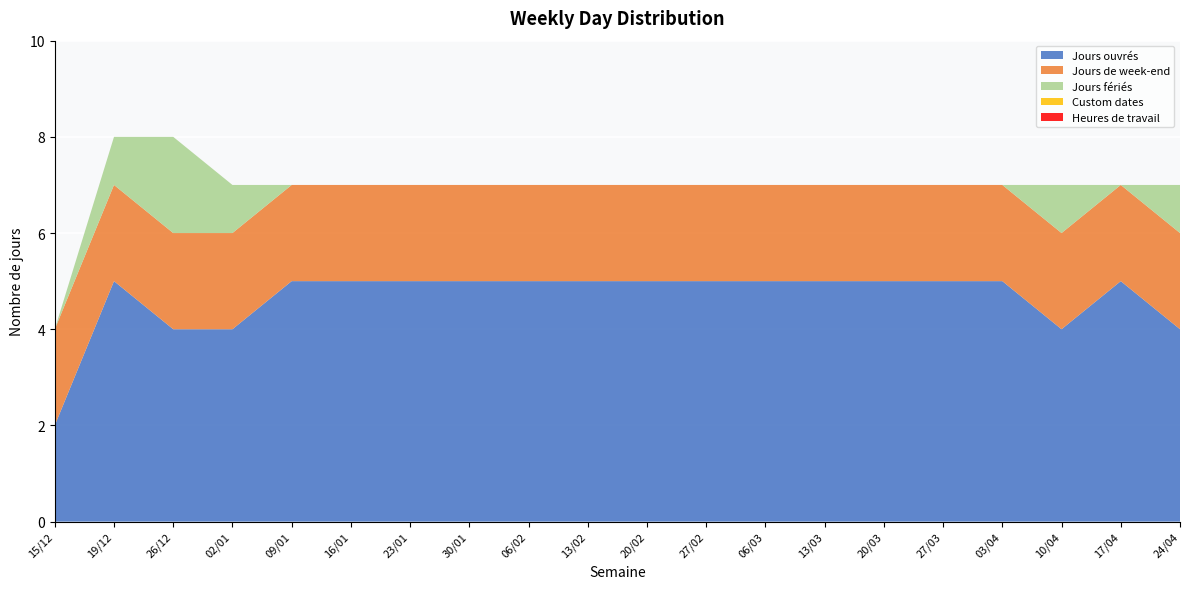

Reading left to right, extract all data points from this chart.

Jours ouvrés: 2	5	4	4	5	5	5	5	5	5	5	5	5	5	5	5	5	4	5	4
Jours de week-end: 2	2	2	2	2	2	2	2	2	2	2	2	2	2	2	2	2	2	2	2
Jours fériés: 0	1	2	1	0	0	0	0	0	0	0	0	0	0	0	0	0	1	0	1
Custom dates: 0	0	0	0	0	0	0	0	0	0	0	0	0	0	0	0	0	0	0	0
Heures de travail: 0	0	0	0	0	0	0	0	0	0	0	0	0	0	0	0	0	0	0	0